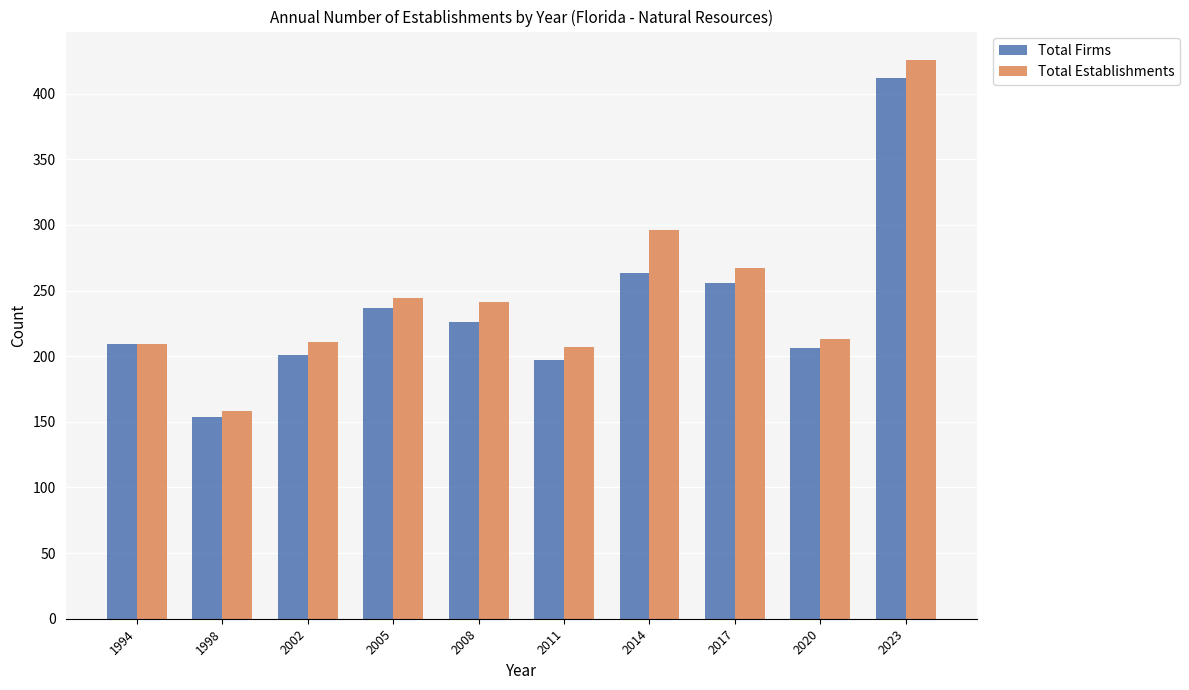

What is the spread (max minus min) of values at 2011?

10